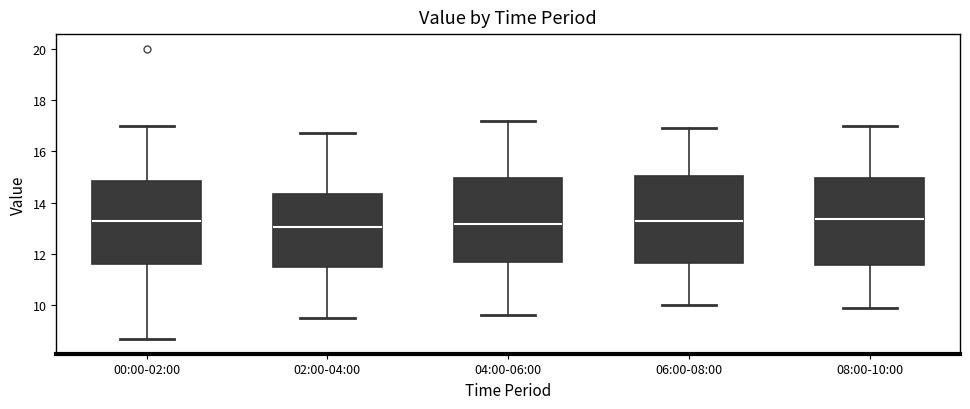

Reading left to right, transcribe this box plot: for each box, give where its median line is, the range the box spans, and where its two whiskers end, as read against the y-axis. The values are not printed on the chart, so give them approximately, as read against the axis.

00:00-02:00: median 13.2, box 11.6 to 14.8, whiskers 8.6 to 17.0
02:00-04:00: median 13.0, box 11.4 to 14.4, whiskers 9.6 to 16.8
04:00-06:00: median 13.2, box 11.6 to 15.0, whiskers 9.6 to 17.2
06:00-08:00: median 13.4, box 11.6 to 15.0, whiskers 10.0 to 17.0
08:00-10:00: median 13.4, box 11.6 to 15.0, whiskers 10.0 to 17.0